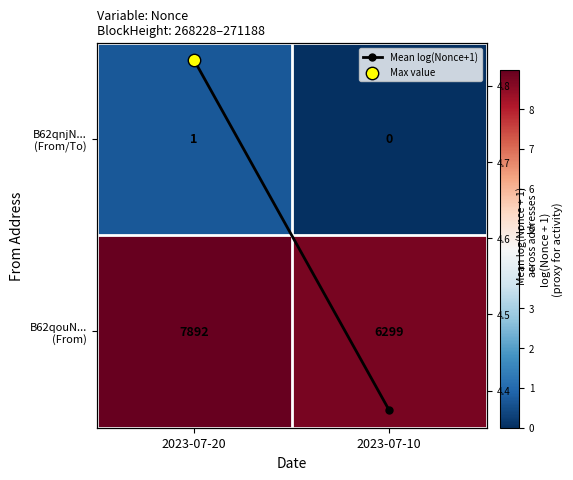

List the series in order of their overall mean, lowest first.

B62qnjN... (From/To), Mean log(Nonce+1), B62qouN... (From)